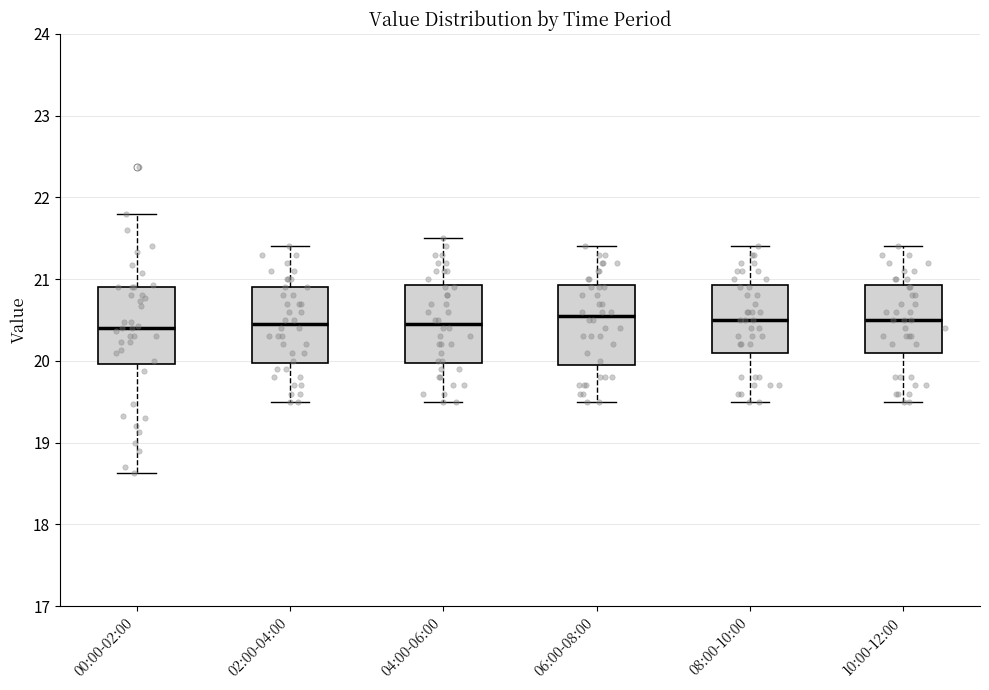

Reading left to right, read every box against the y-axis: the position of its median line, the range the box covers, and the ends of its whiskers. The values are not printed on the chart, so give them approximately, as read against the axis.

00:00-02:00: median 20.4, box 20.0 to 20.9, whiskers 18.6 to 21.8
02:00-04:00: median 20.5, box 20.0 to 20.9, whiskers 19.5 to 21.4
04:00-06:00: median 20.5, box 20.0 to 20.9, whiskers 19.5 to 21.5
06:00-08:00: median 20.6, box 20.0 to 20.9, whiskers 19.5 to 21.4
08:00-10:00: median 20.5, box 20.1 to 20.9, whiskers 19.5 to 21.4
10:00-12:00: median 20.5, box 20.1 to 20.9, whiskers 19.5 to 21.4